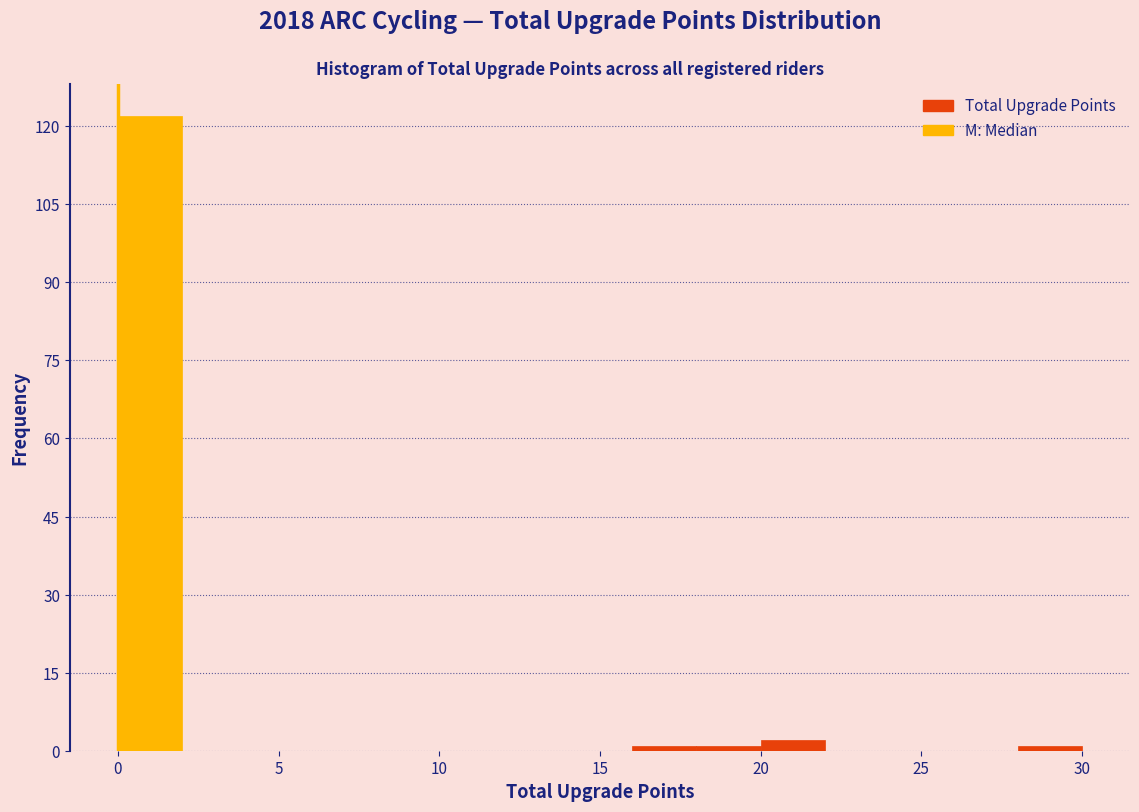

Reading left to right, list every bar in this chart as the range it spans on the x-axis followed by its height. The values are not printed on the chart, so give them approximately, as read against the axis.

0 to 2: 122
2 to 4: 0
4 to 6: 0
6 to 8: 0
8 to 10: 0
10 to 12: 0
12 to 14: 0
14 to 16: 0
16 to 18: under 2
18 to 20: under 2
20 to 22: 2
22 to 24: 0
24 to 26: 0
26 to 28: 0
28 to 30: under 2